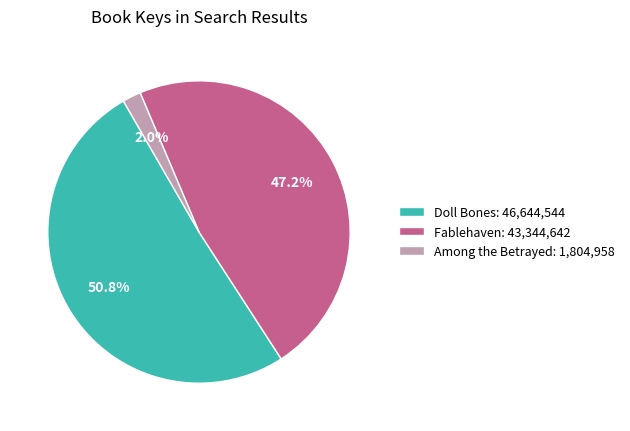

Which has a higher value, Among the Betrayed: 1,804,958 or Doll Bones: 46,644,544?

Doll Bones: 46,644,544